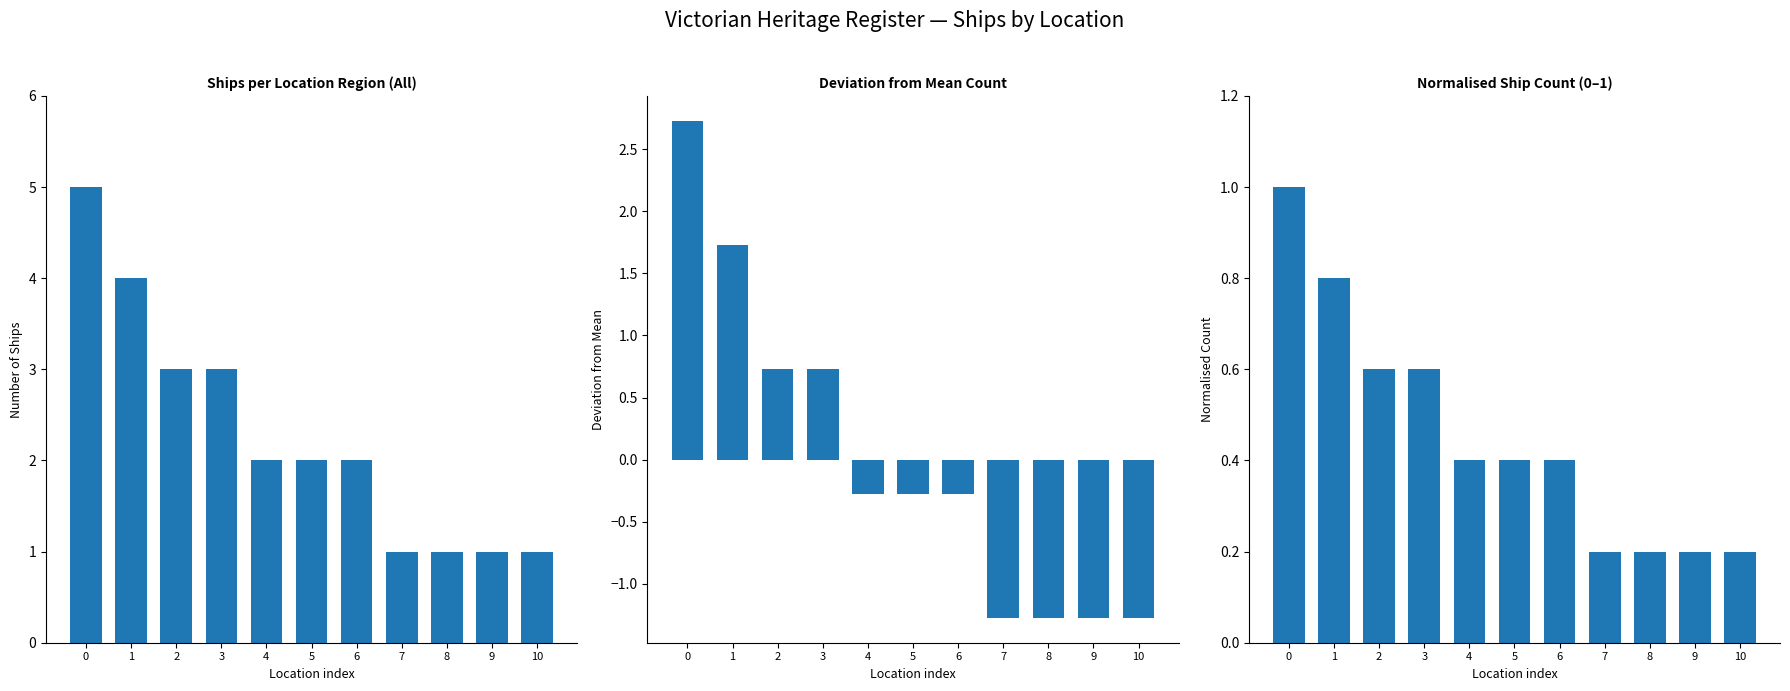

What is the sum of the Deviation from Mean values at 7 and 5?

-1.5